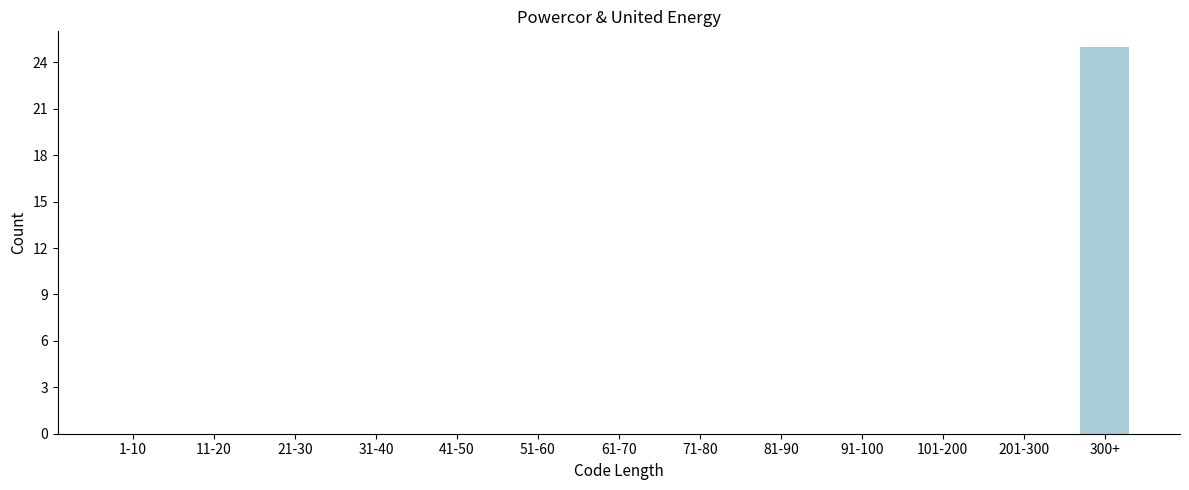

Reading left to right, transcribe all the data shown in this chart.

1-10=0	11-20=0	21-30=0	31-40=0	41-50=0	51-60=0	61-70=0	71-80=0	81-90=0	91-100=0	101-200=0	201-300=0	300+=25